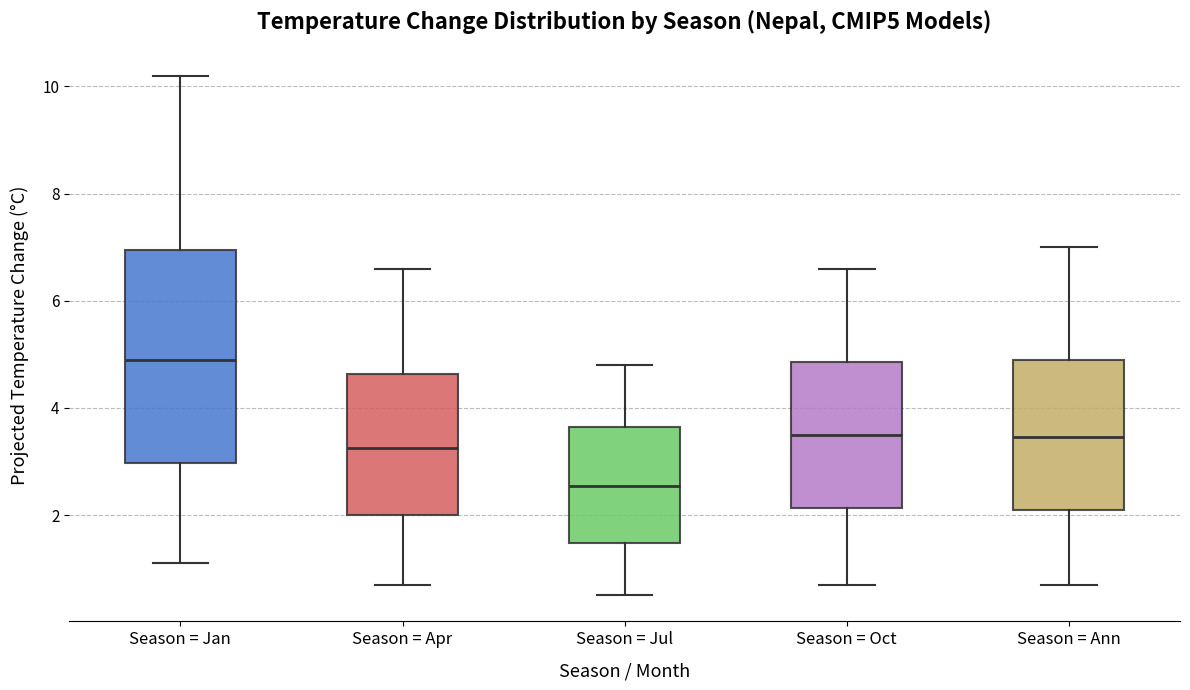

Where does the lower whisker of the box for Season = Jul end on the y-axis? The values are not printed on the chart, so give them approximately, as read against the axis.

0.6